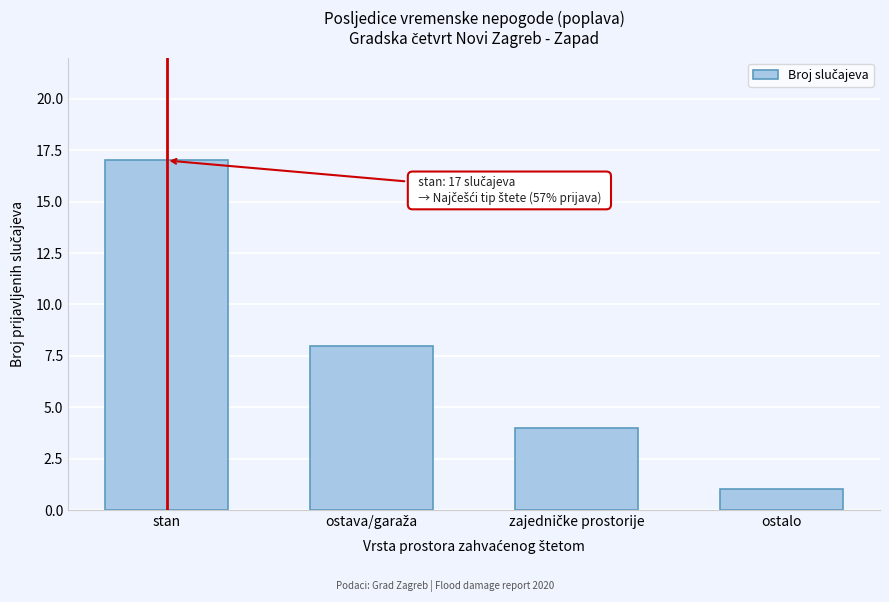

Reading right to left, list all the values displayed in this chart.

1	4	8	17